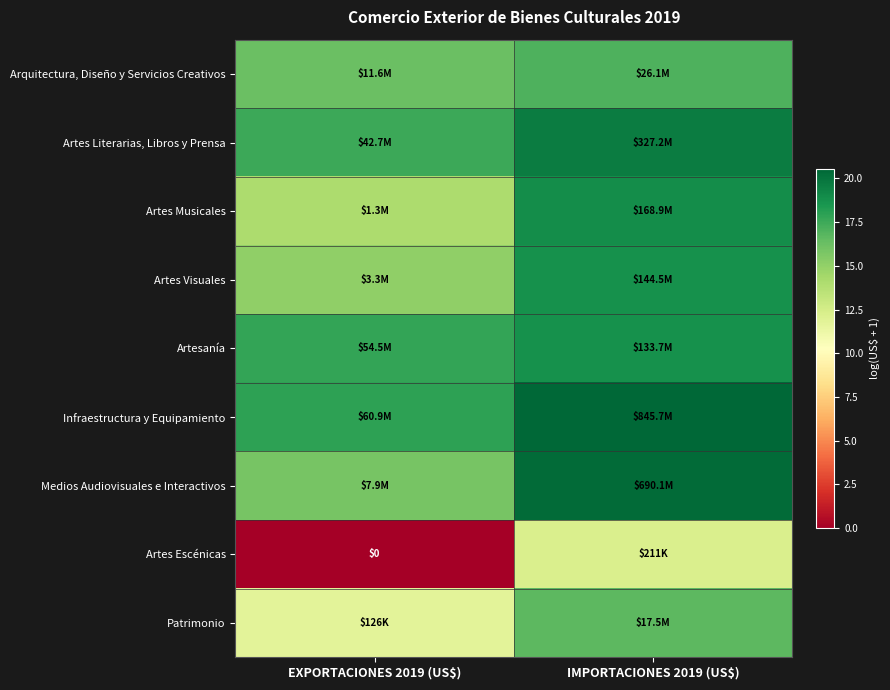

What is the total value across all series at IMPORTACIONES 2019 (US$)?

163.0